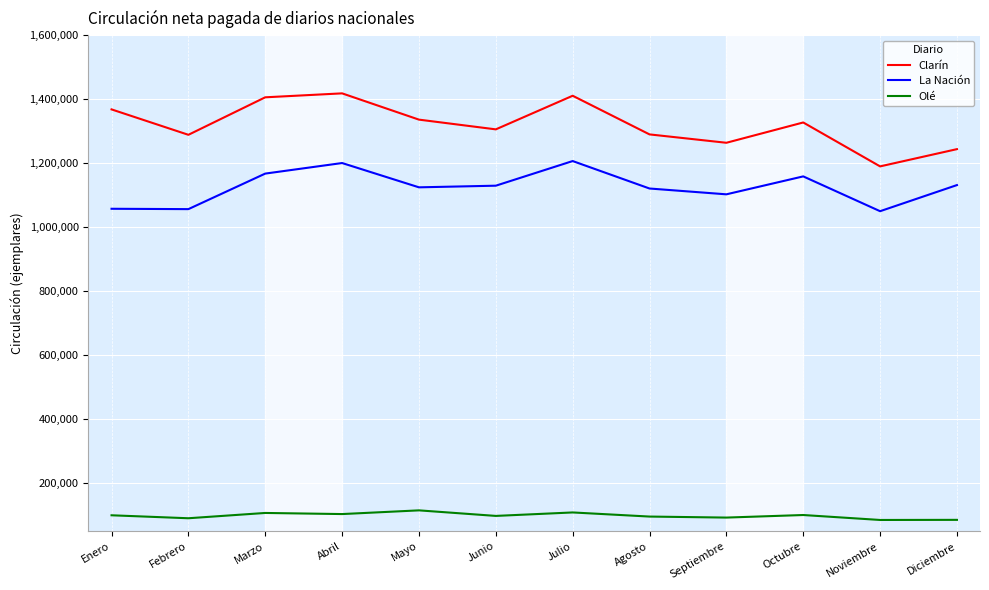

List the series in order of their peak value, lowest first.

Olé, La Nación, Clarín